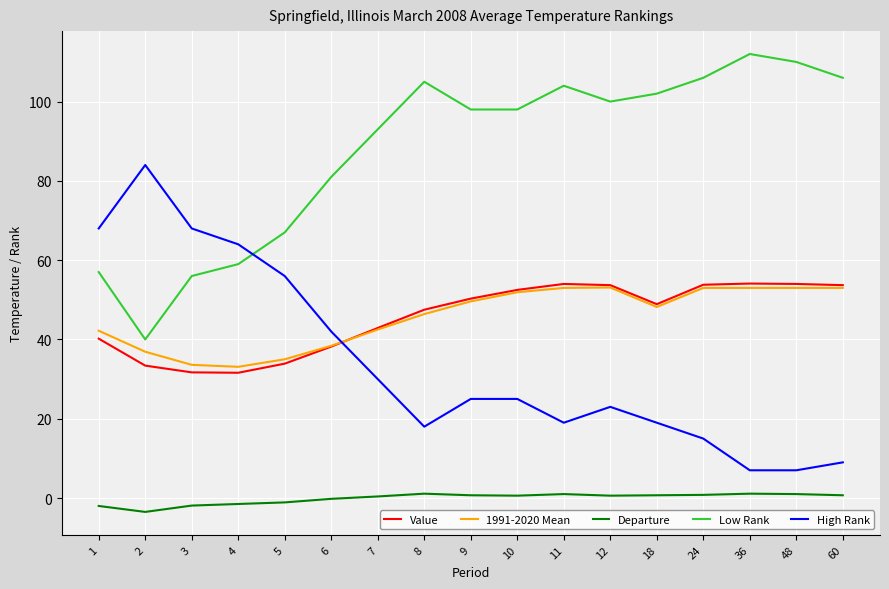

Is the value of Departure at 1 greater than the value of Low Rank at 10?

No